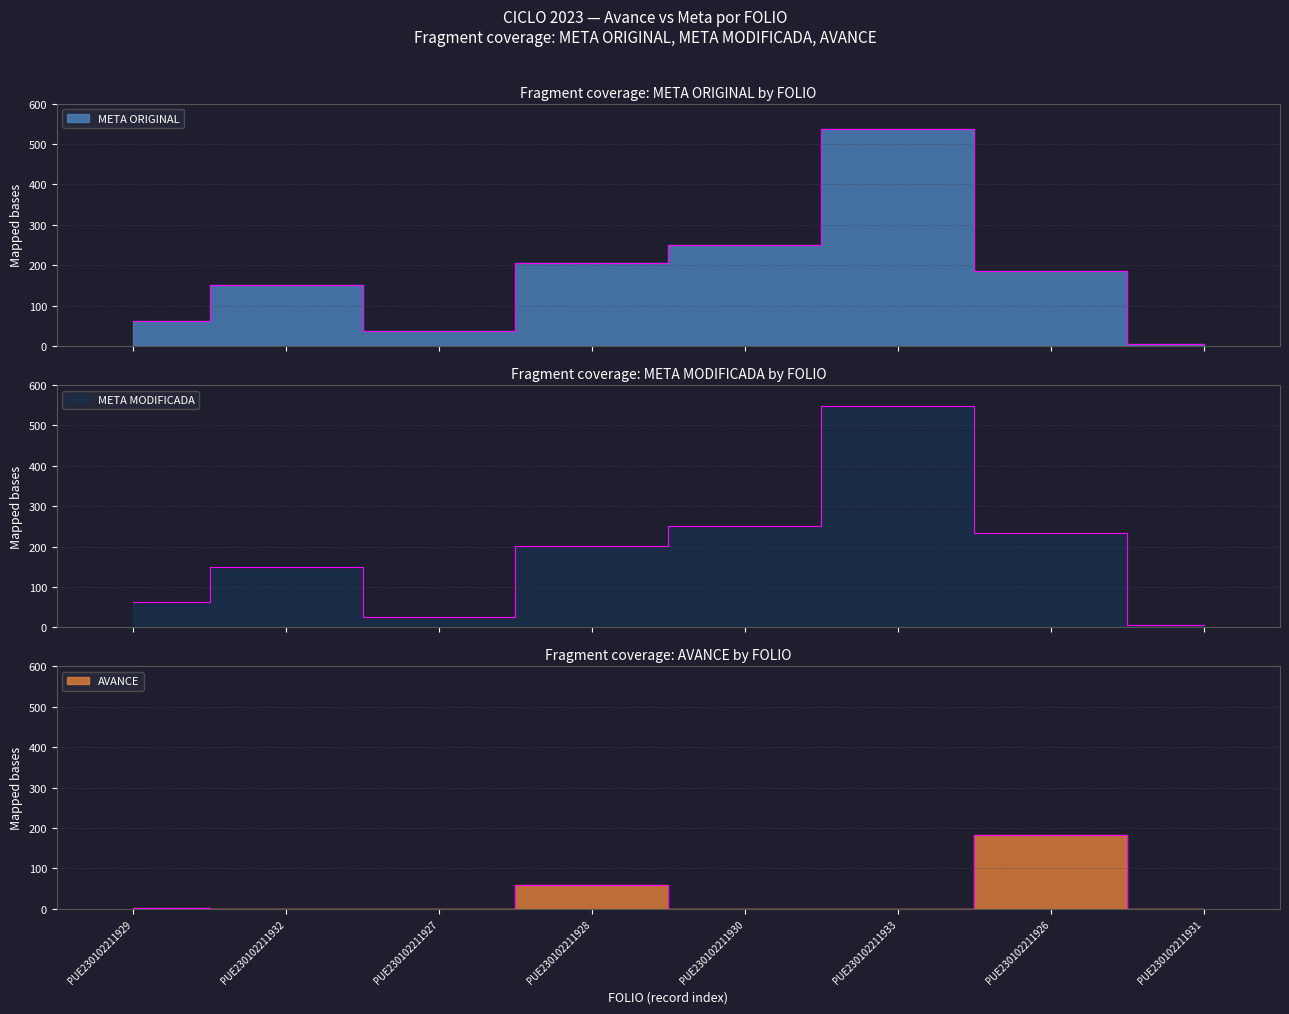

What is the minimum value for META ORIGINAL?

6